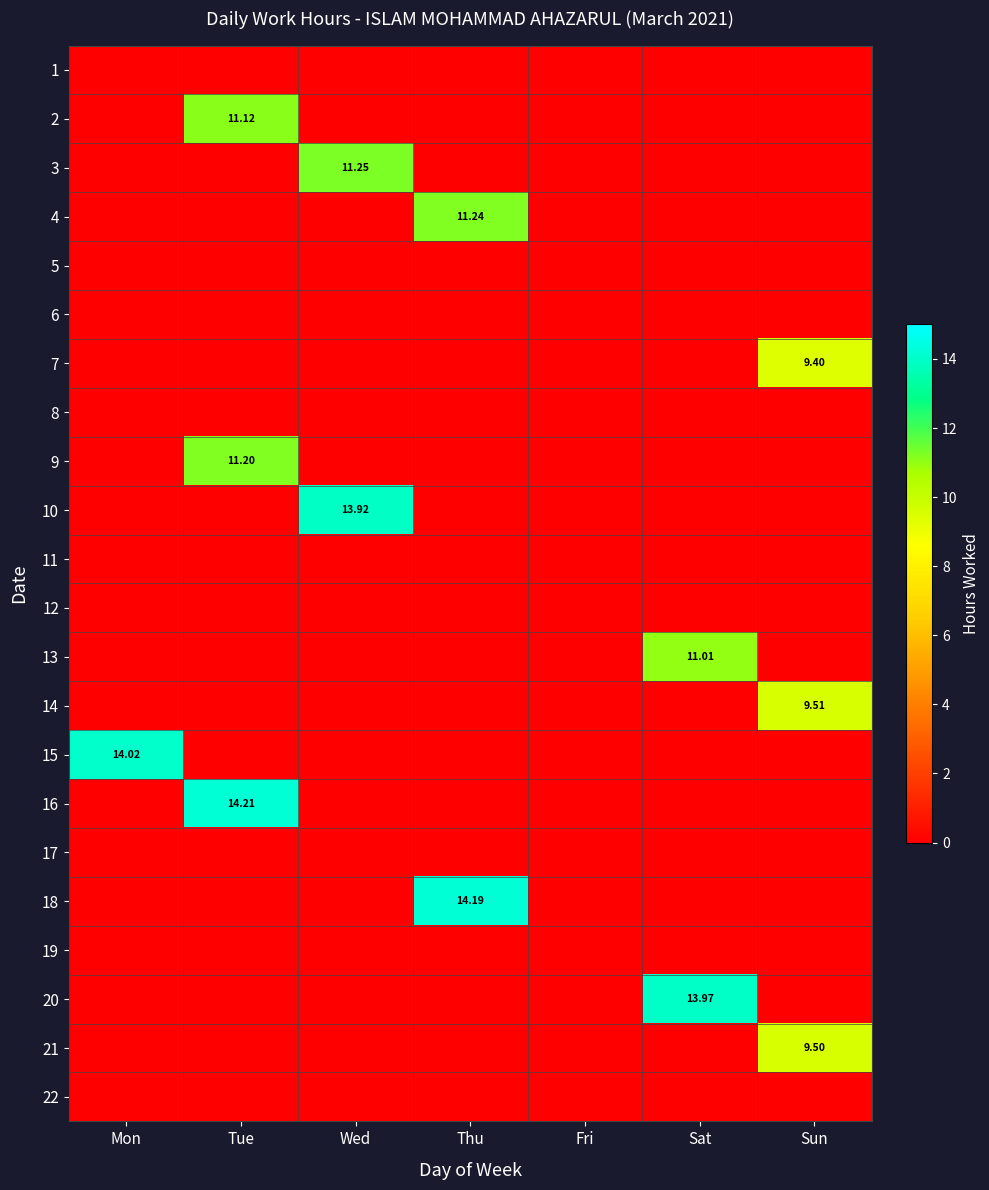

Which category has the lowest value across all series?

Mon